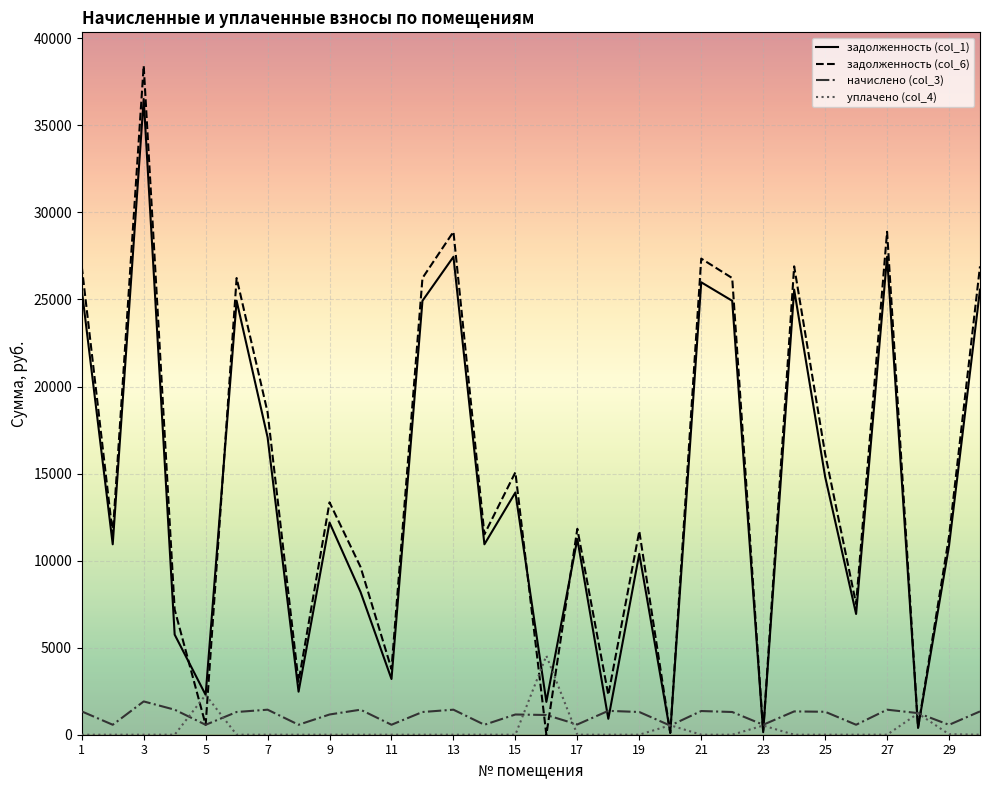

What is the maximum value shown in the chart?

38424.0